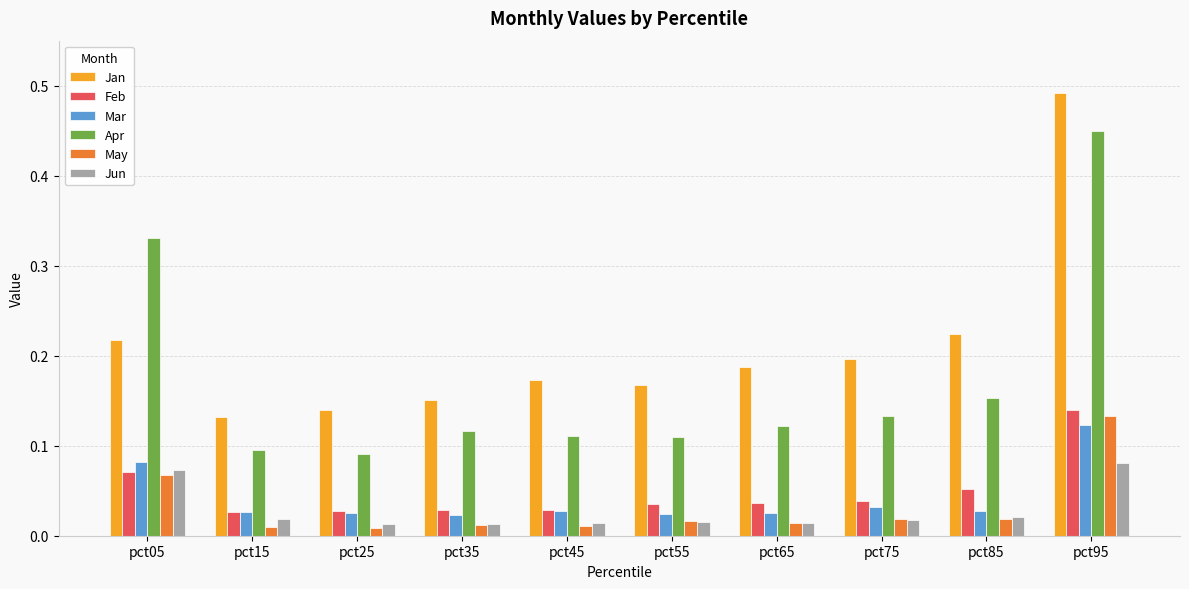

What is the sum of all Apr values?

1.7